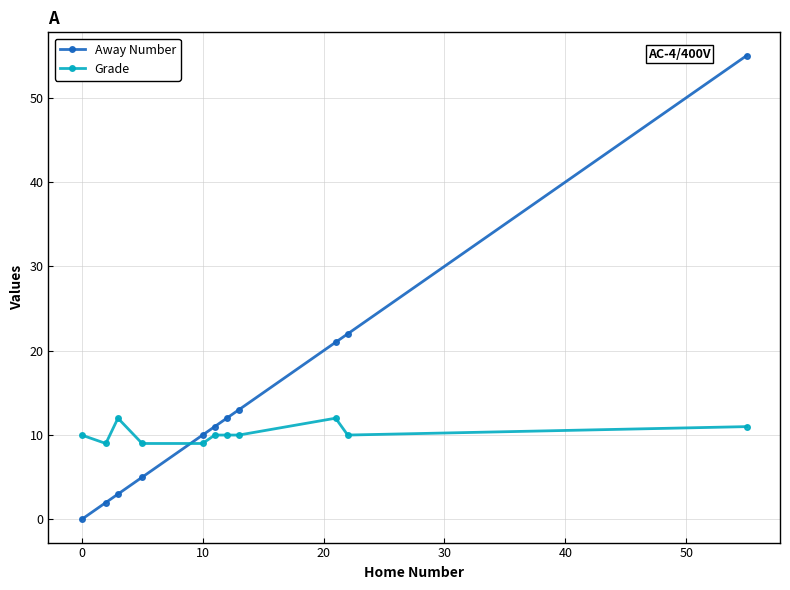

Which series has the largest total across all categories?

Away Number